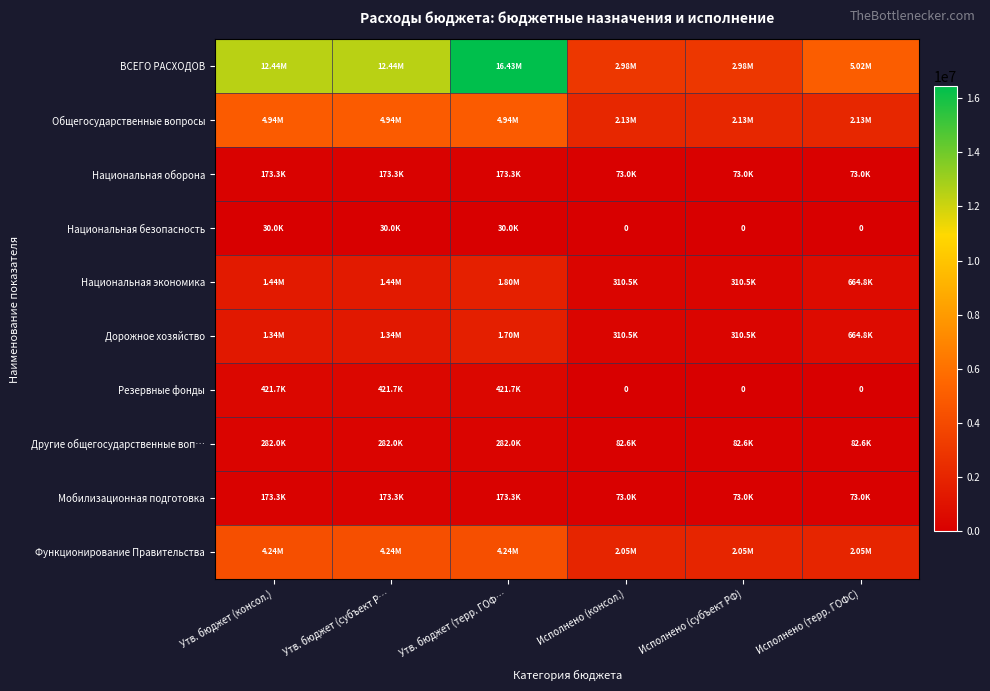

List the labels in order of Другие общегосударственные воп… value, largest first.

Утв. бюджет (консол.), Утв. бюджет (субъект Р…, Утв. бюджет (терр. ГОФ…, Исполнено (консол.), Исполнено (субъект РФ), Исполнено (терр. ГОФС)